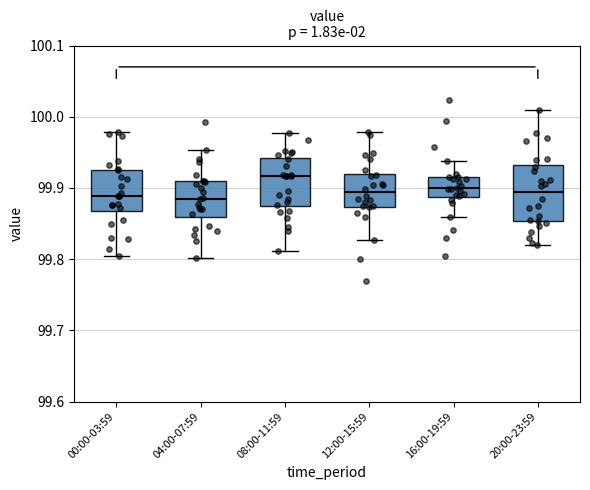

Where is the upper edge of the box for 20:00-23:59 on the y-axis? The values are not printed on the chart, so give them approximately, as read against the axis.

99.93